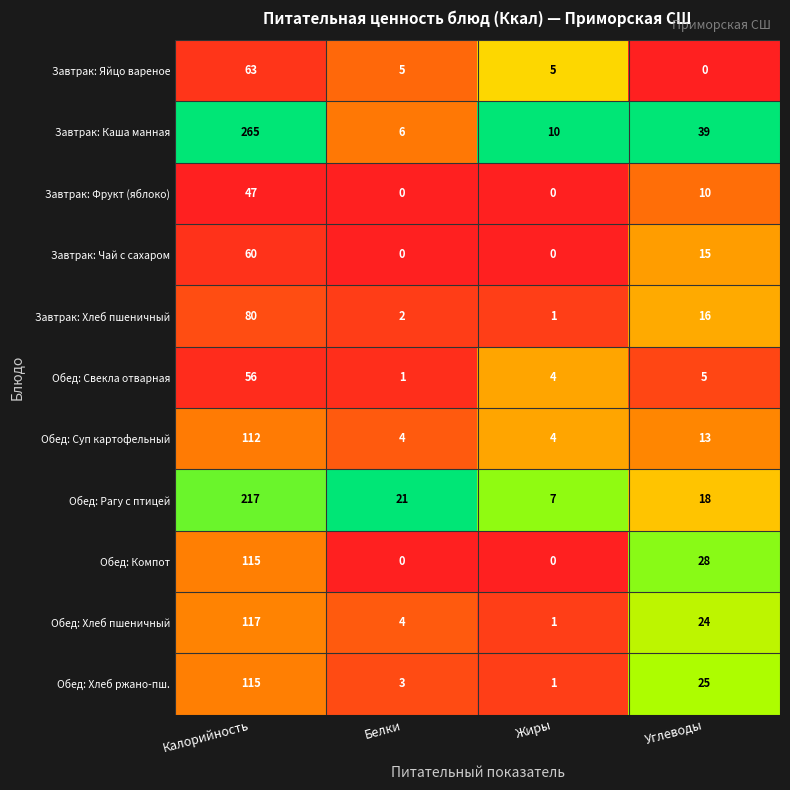

Which series has the widest spread of values?

Завтрак: Каша манная